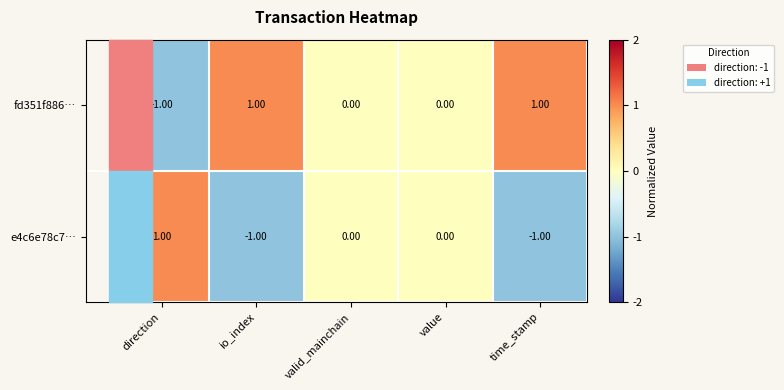

How many distinct data groups are displayed?

2